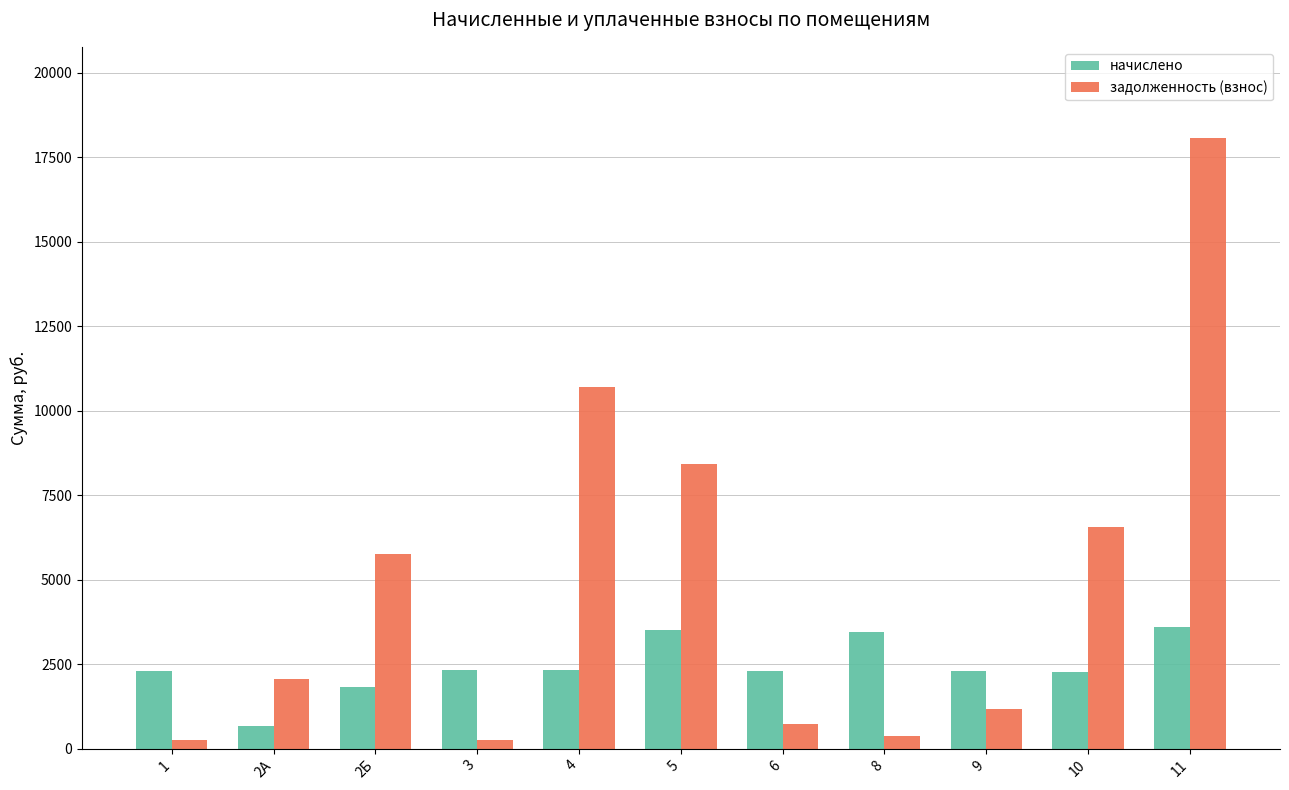

What is the label of the 11th bar from the left?

11